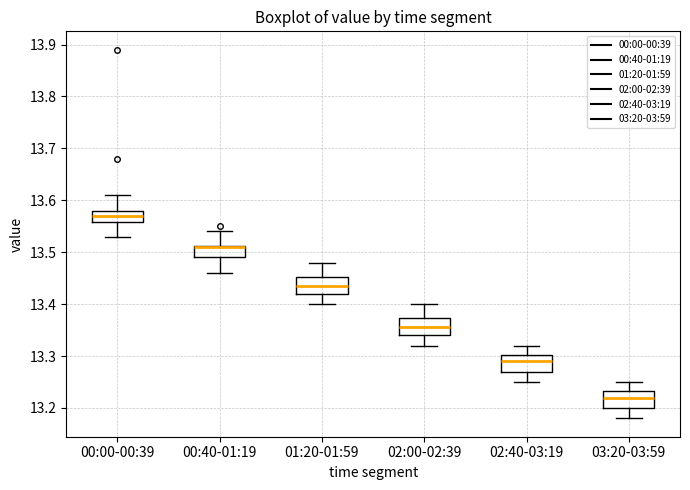

Where does the median line of the box for 02:00-02:39 sit on the y-axis? The values are not printed on the chart, so give them approximately, as read against the axis.

13.36